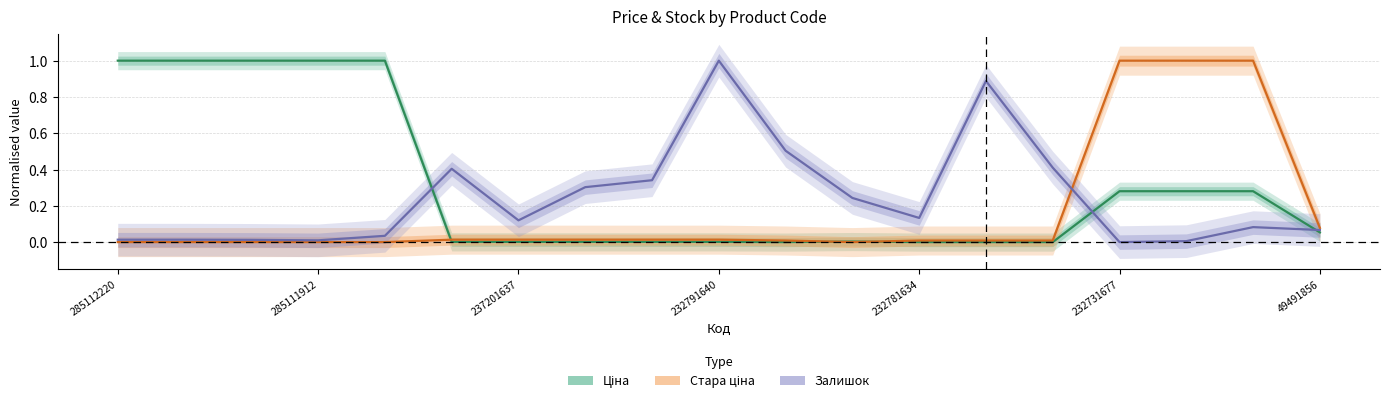

Between 285111912 and 17, which series saw the biggest shift?

Стара ціна